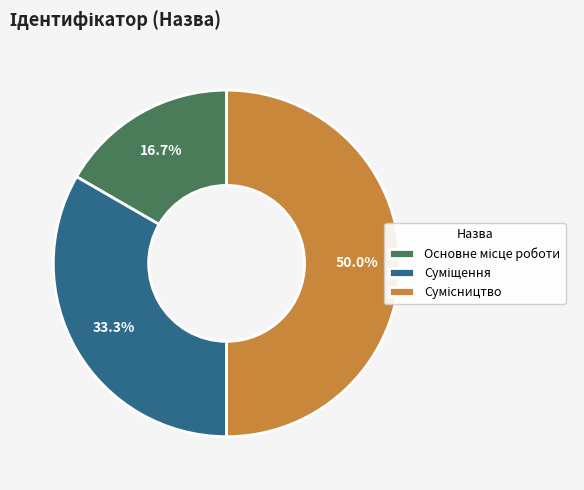

The Суміщення slice represents 25% of the pie. True or false?

False